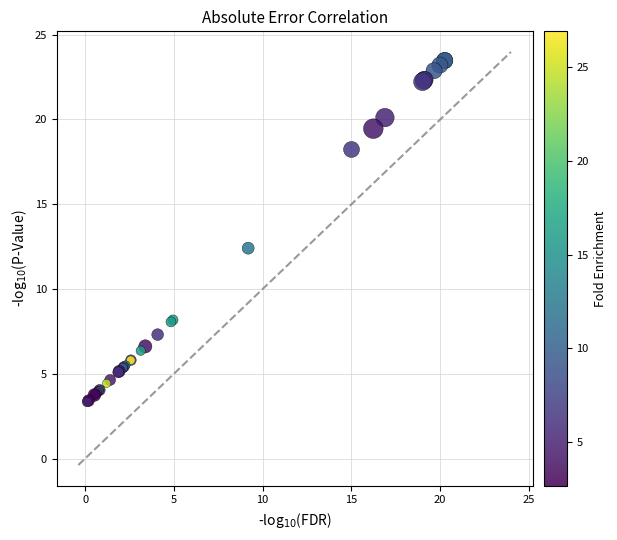

What Y value in the scatter plot is closest to 13?

12.4